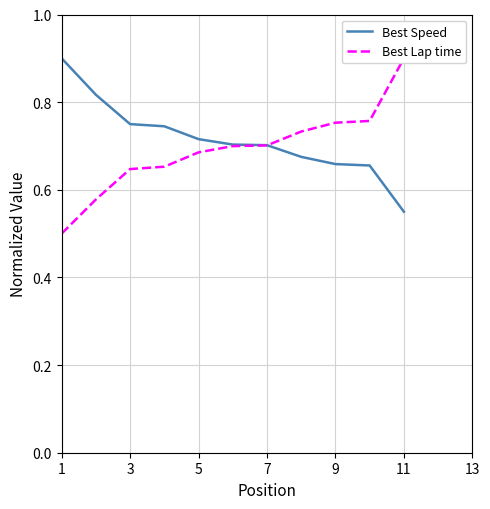

True or false: Best Lap time has more than 1 interior local peaks.

False